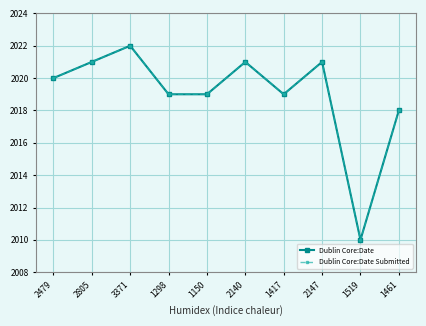

Where is Dublin Core:Date nearest to the value 2016?

1461